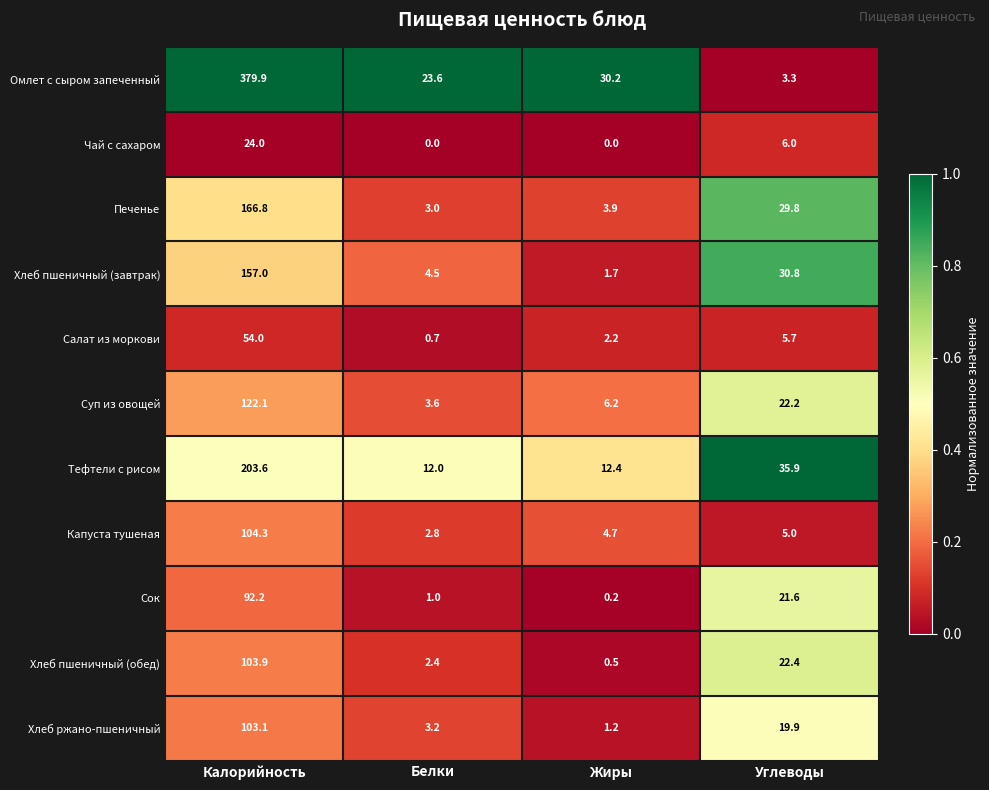

At which category is the sum across all series the highest?

Калорийность